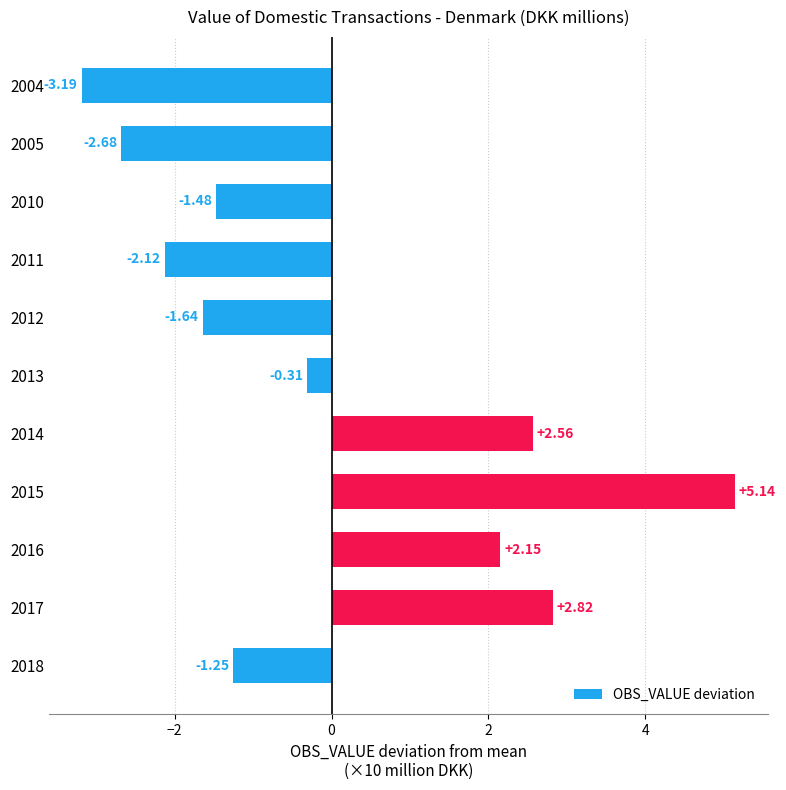

How many values are above zero?

4